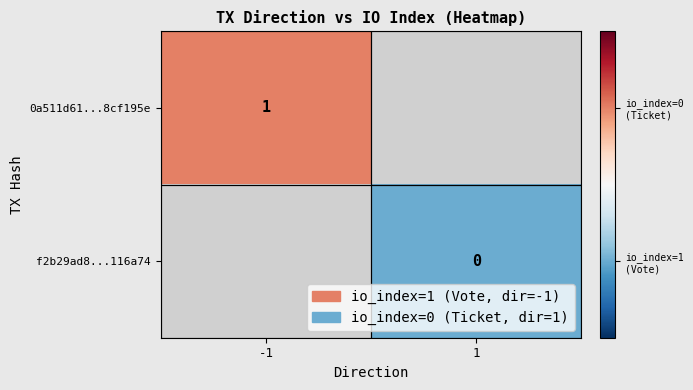

Is the value of f2b29ad8...116a74 at 1 greater than the value of 0a511d61...8cf195e at -1?

No